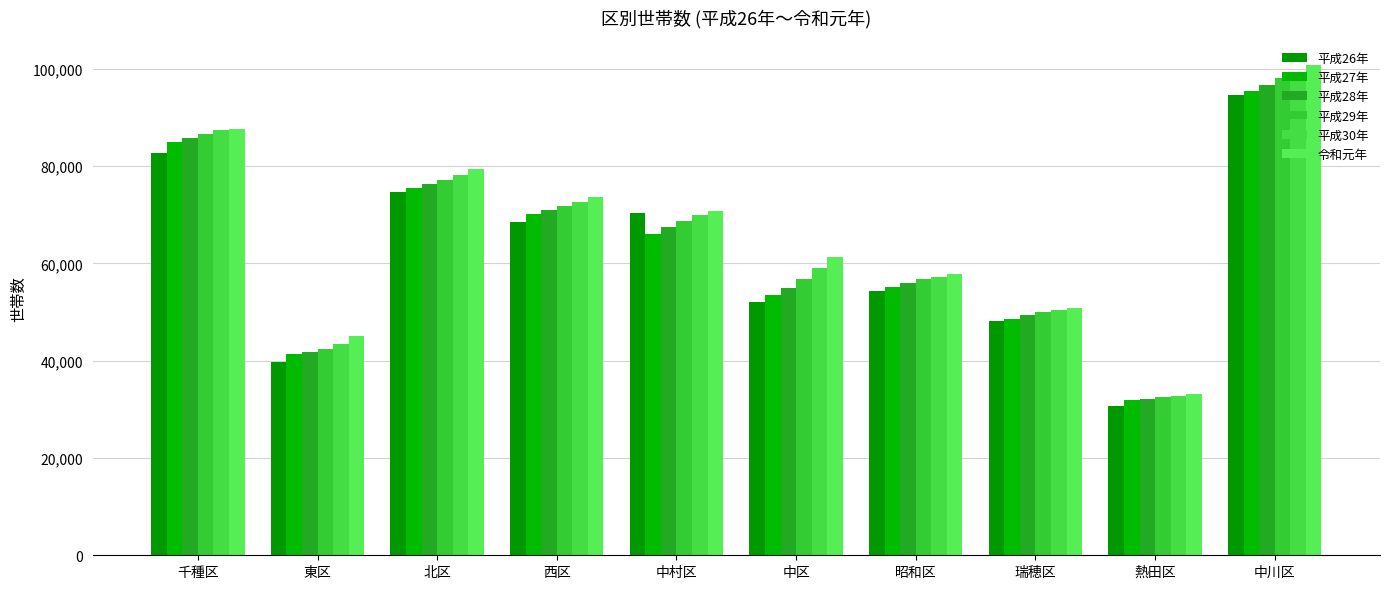

List the series in order of their peak value, lowest first.

平成26年, 平成27年, 平成28年, 平成29年, 平成30年, 令和元年